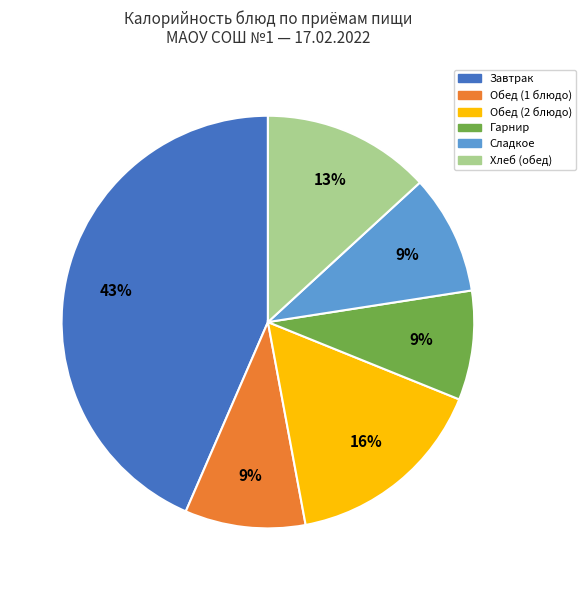

Does any single category account for the majority?

No